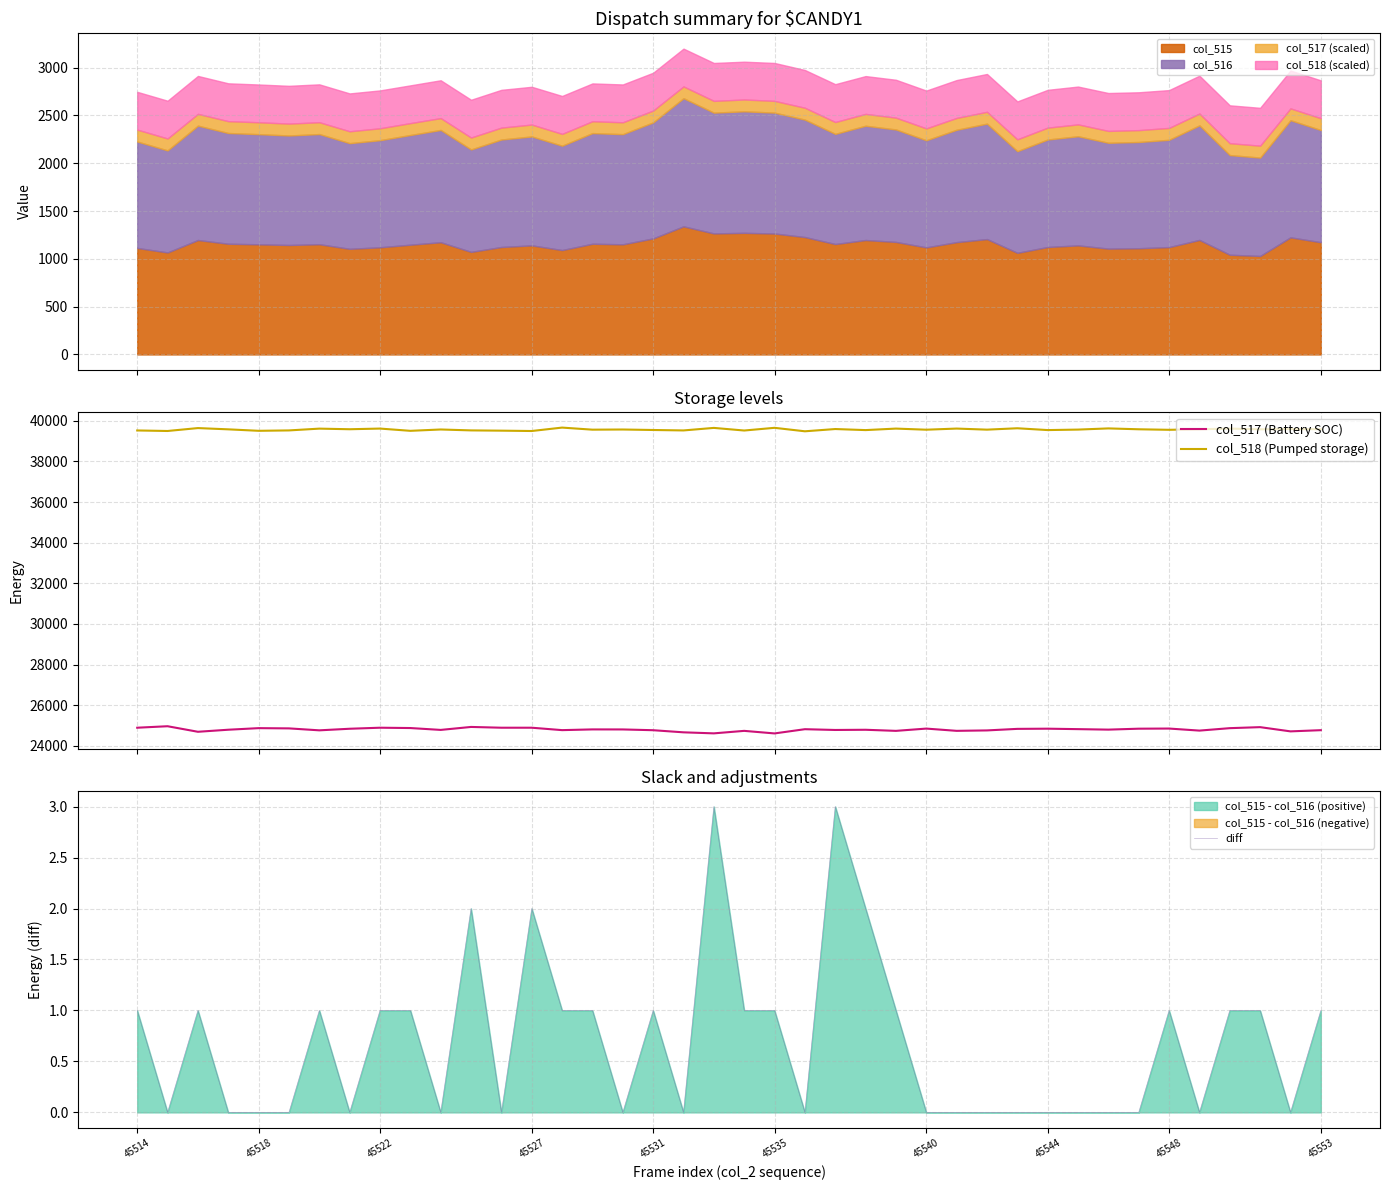

True or false: diff and col_518 (Pumped storage) cross at least once.

False